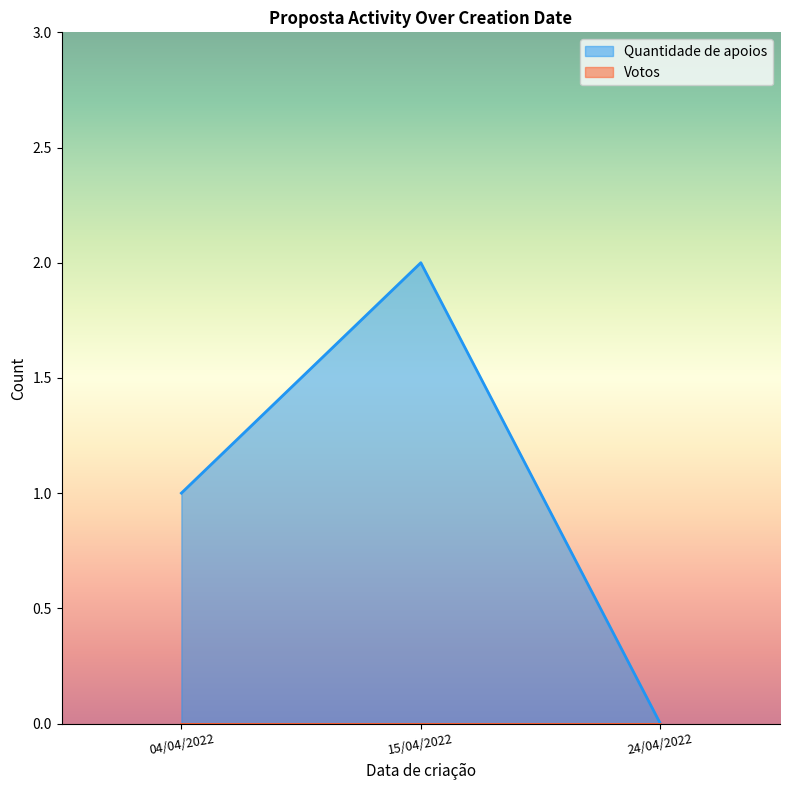

Rank the series by their average value, from lowest to highest.

Votos, Quantidade de apoios